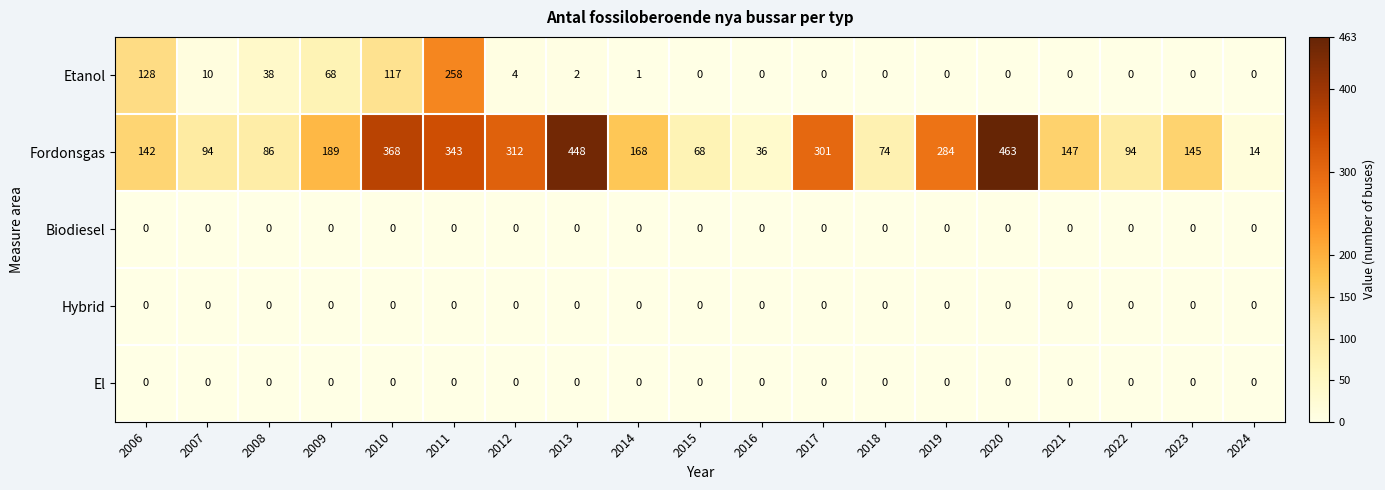

Between 2009 and 2015, which series saw the biggest shift?

Fordonsgas